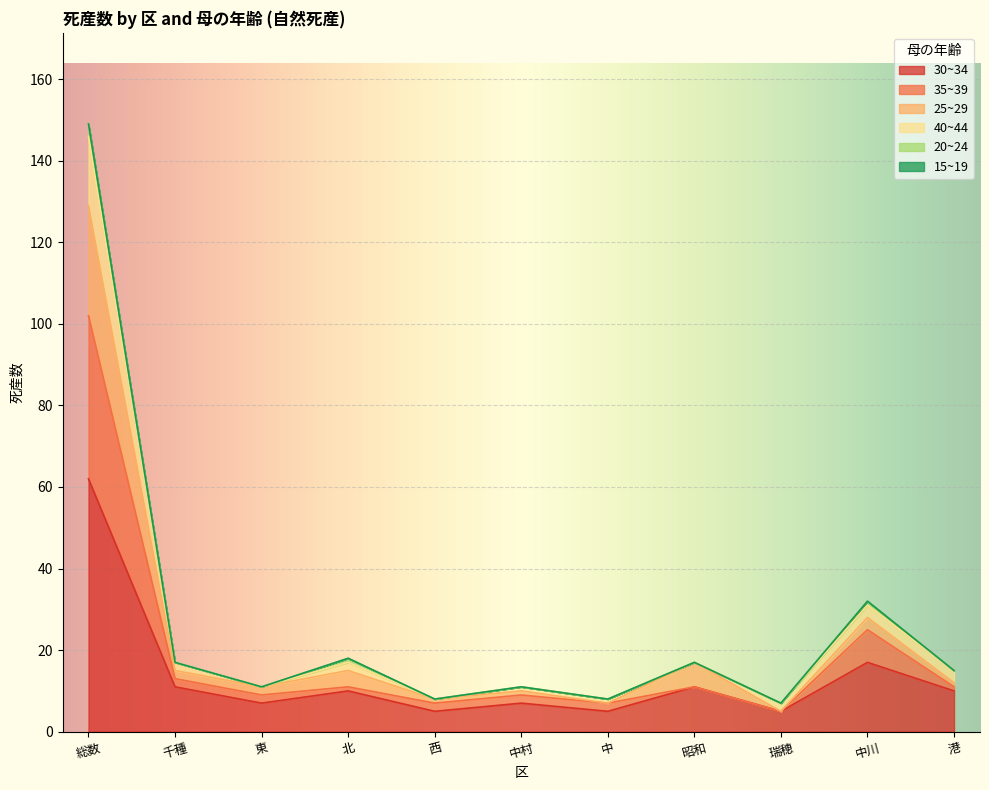

How many lines are shown in the chart?

6